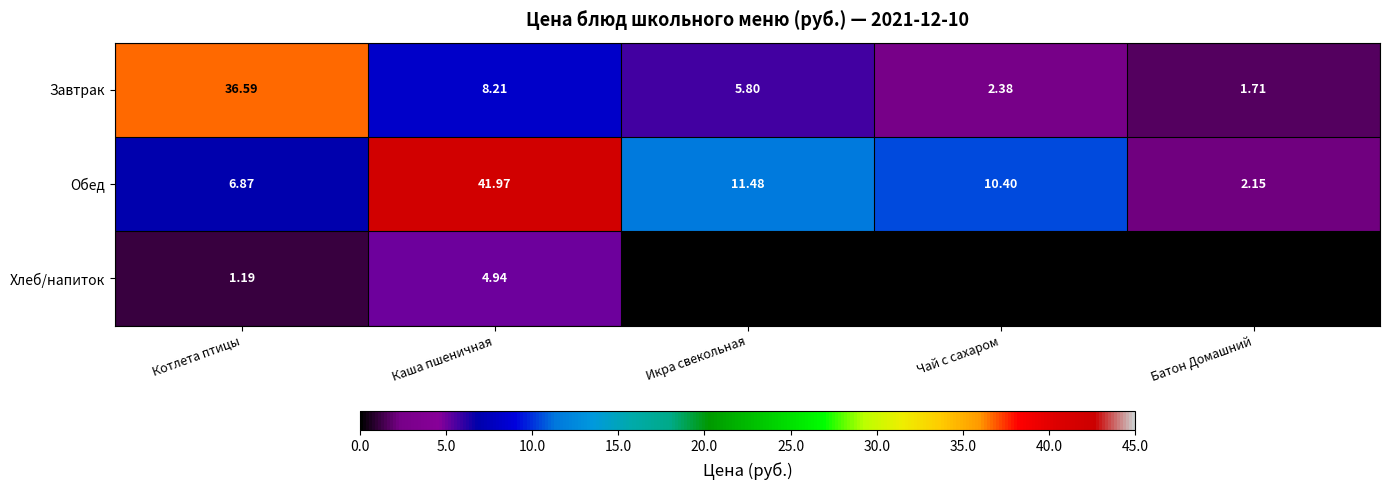

At how many categories does at least one series exceed 9?

4